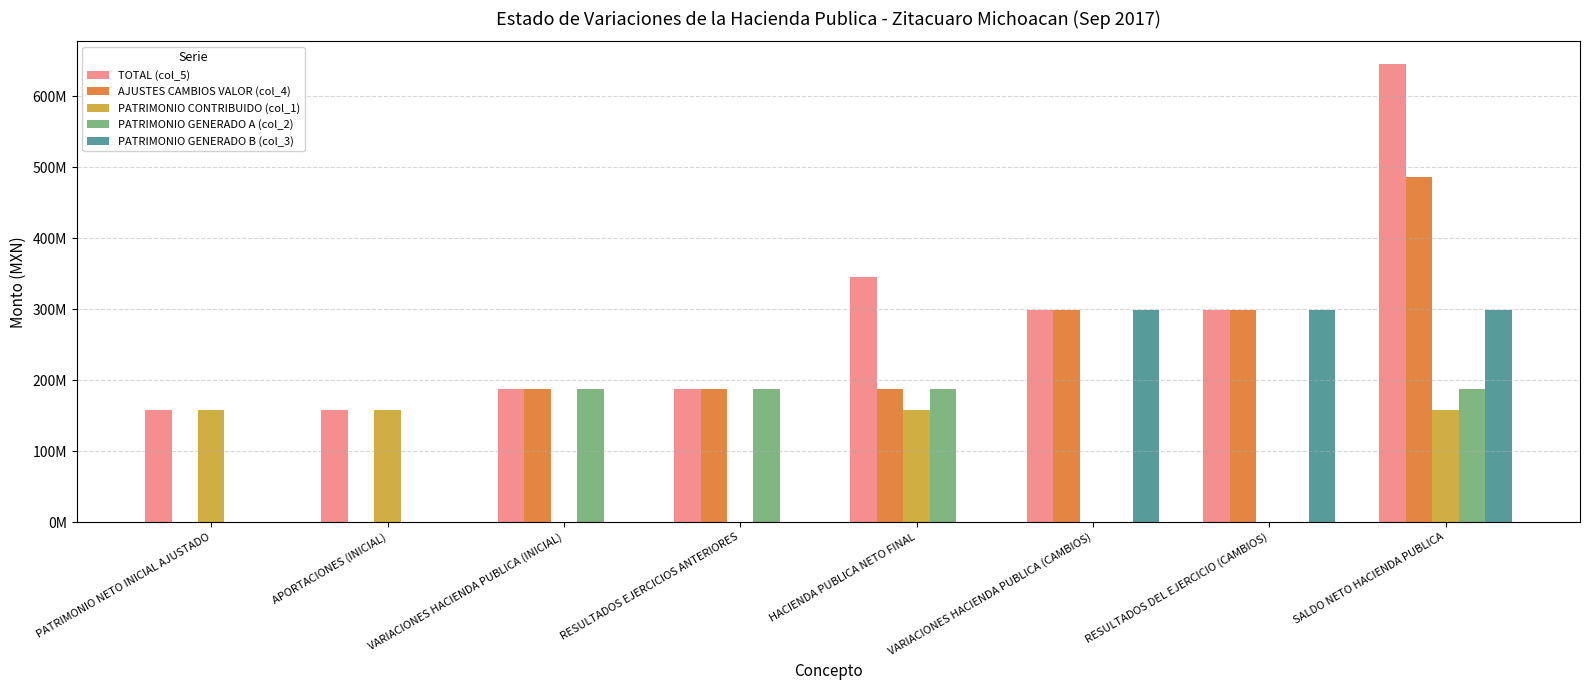

Is the value of PATRIMONIO GENERADO A (col_2) at APORTACIONES (INICIAL) greater than the value of AJUSTES CAMBIOS VALOR (col_4) at RESULTADOS DEL EJERCICIO (CAMBIOS)?

No